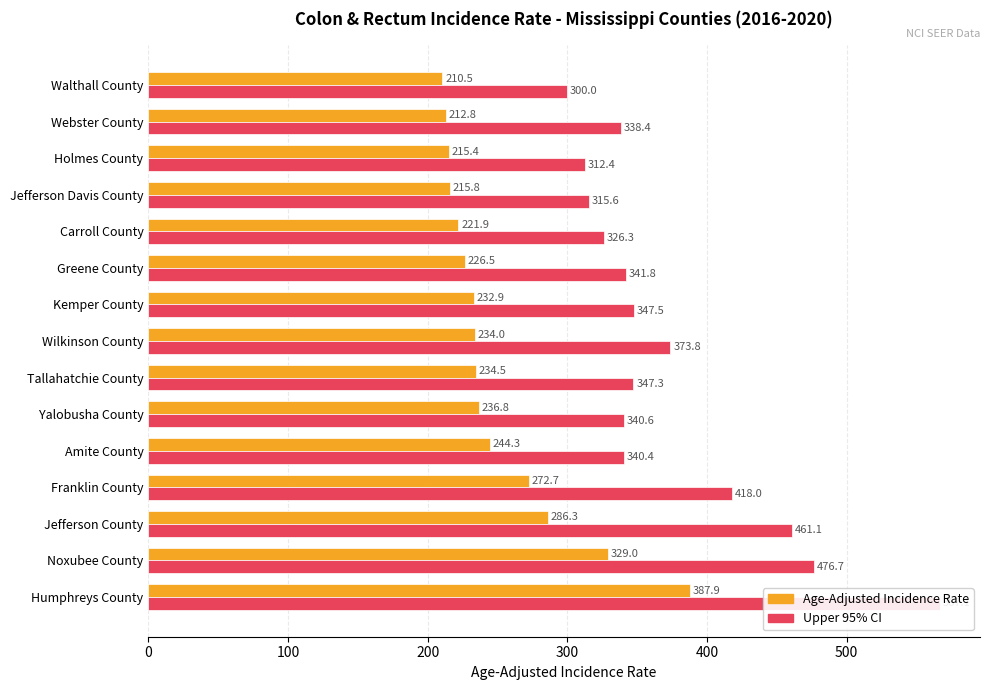

How many bars are there in total?

30